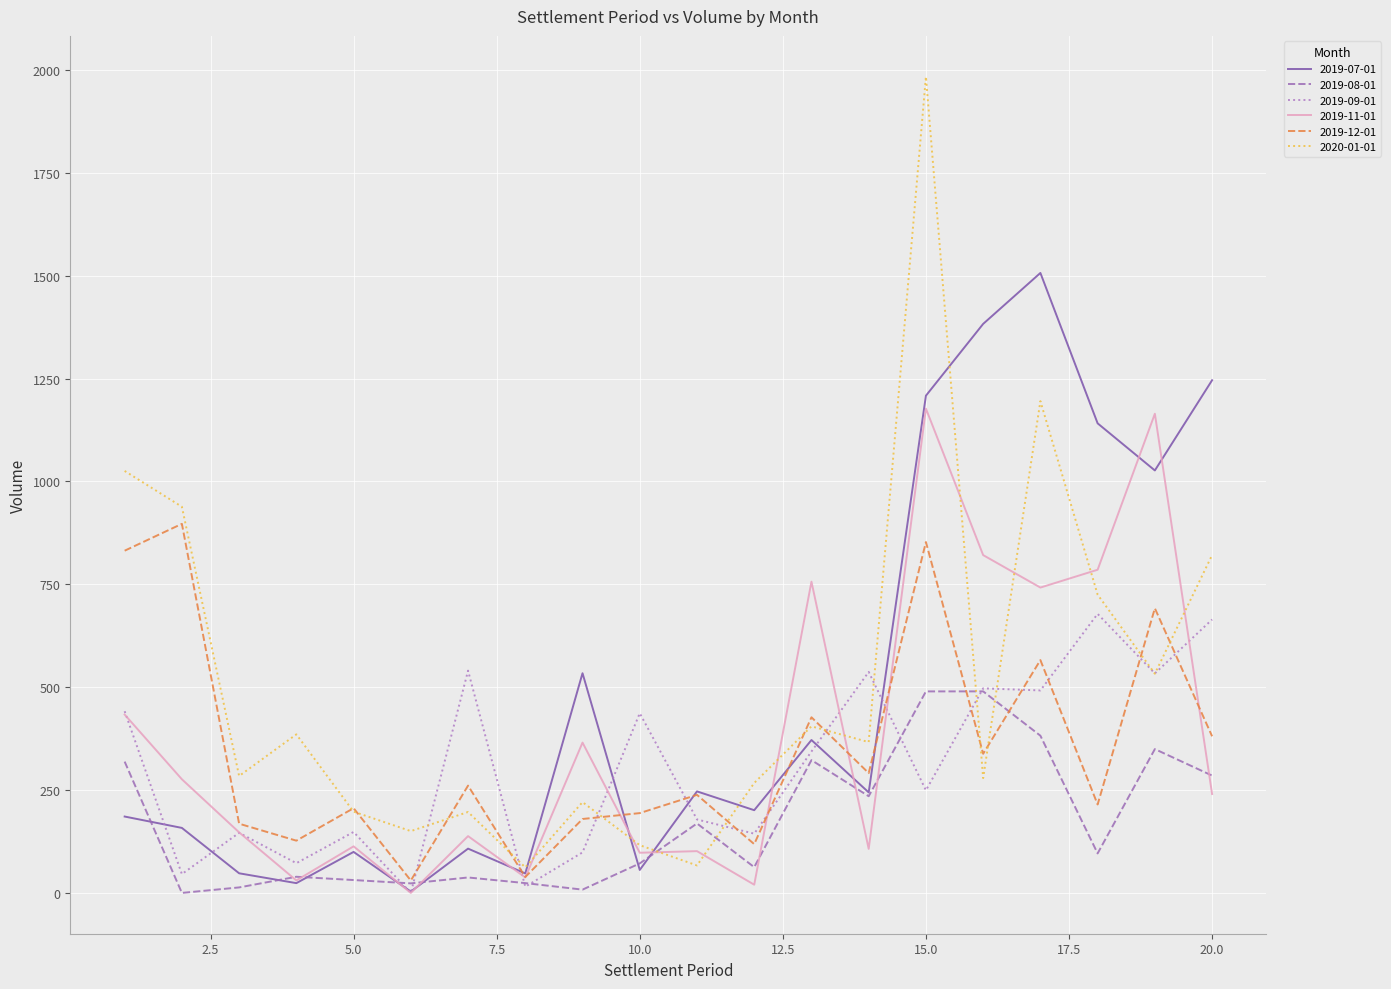

What is the difference between the second highest and minimum values in the 2020-01-01 series?

1133.2